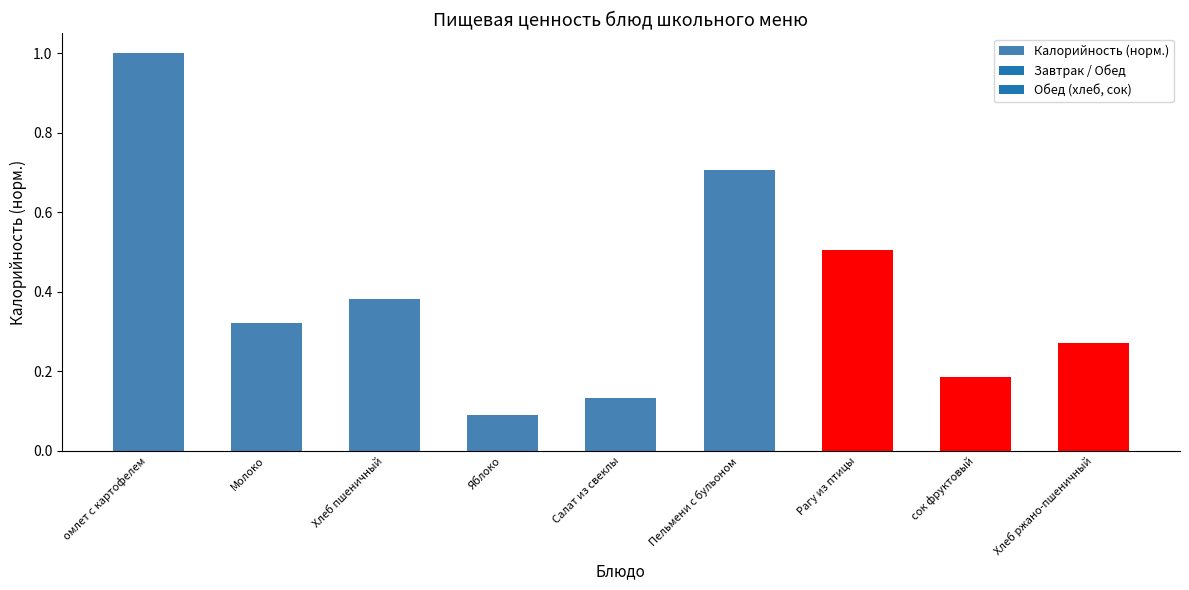

What position from the right is Хлеб пшеничный?

7